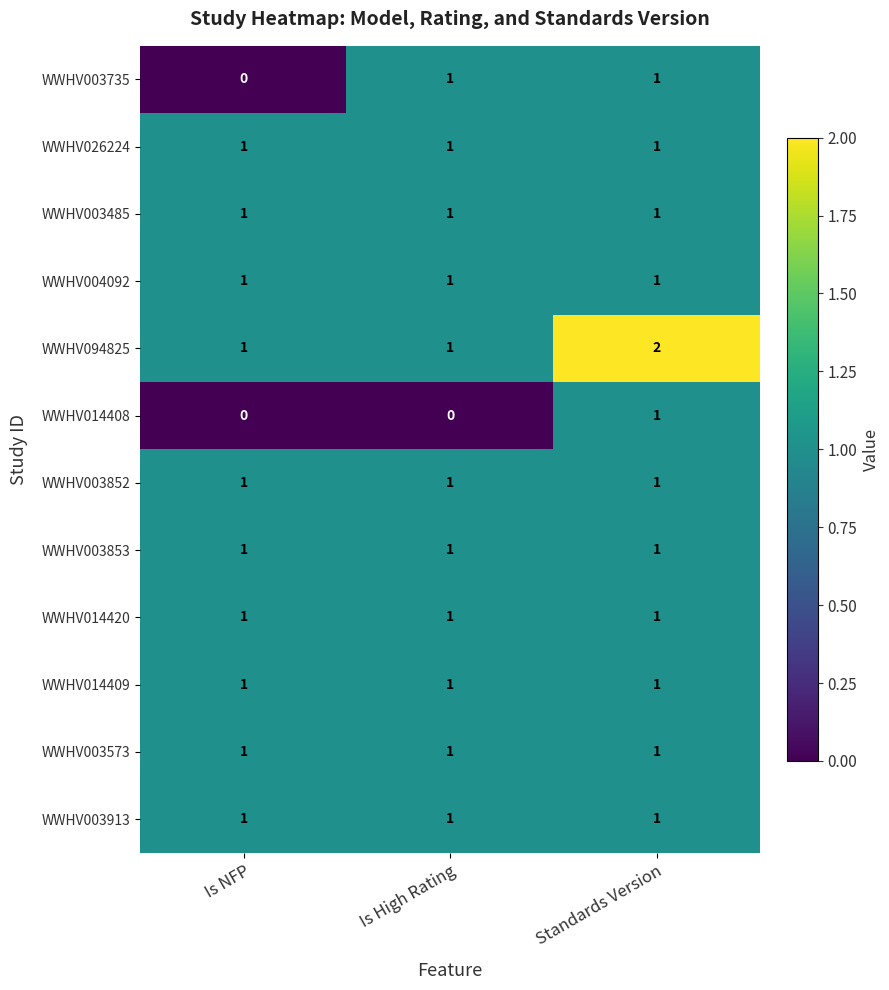

The WWHV003913 series shows 1 at Is NFP. True or false?

True